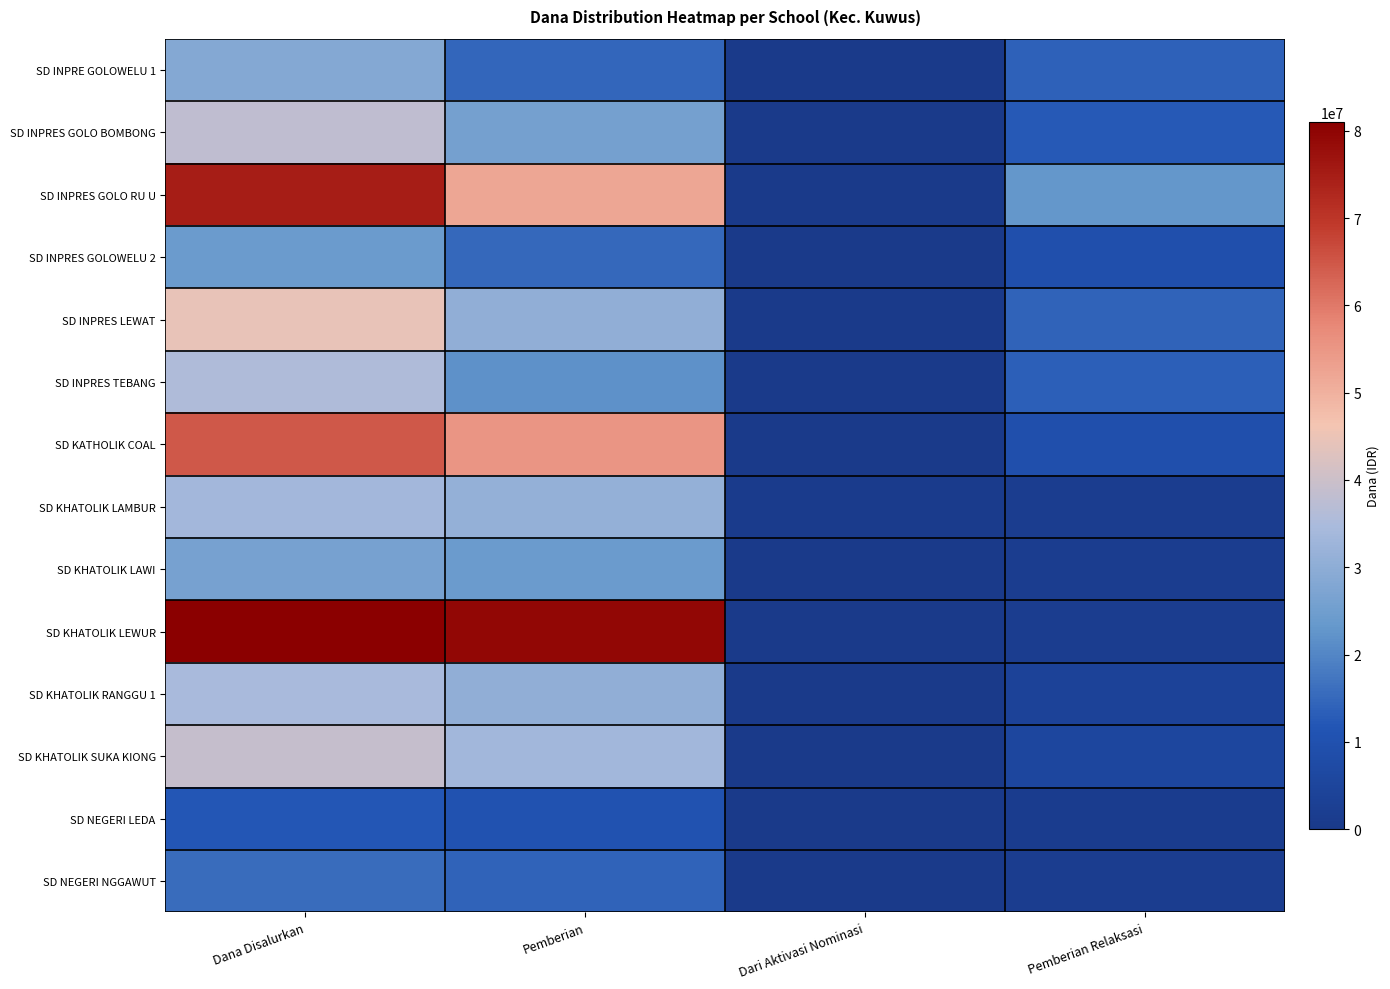

How many data points does each series have?

4